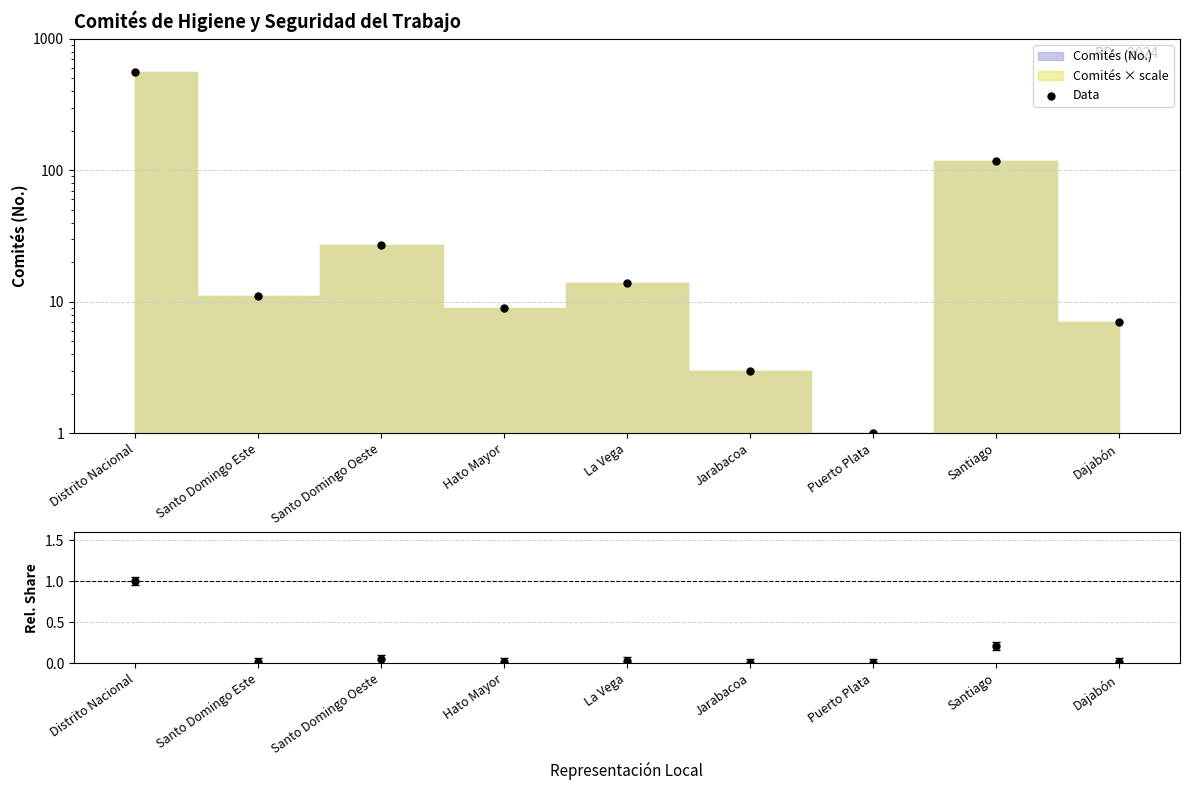

Which series reaches the maximum Y coordinate?

Data